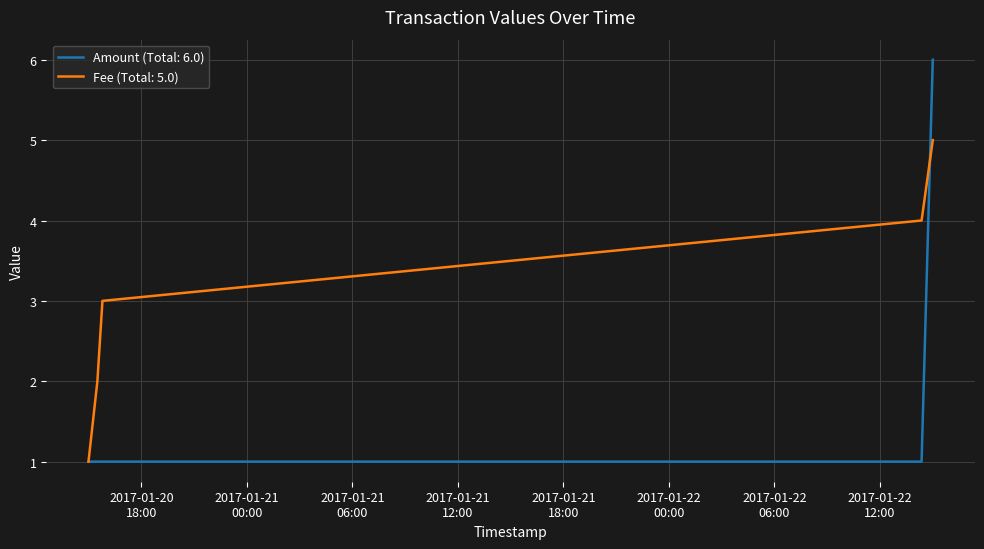

Which series has the largest total across all categories?

Fee (Total: 5.0)